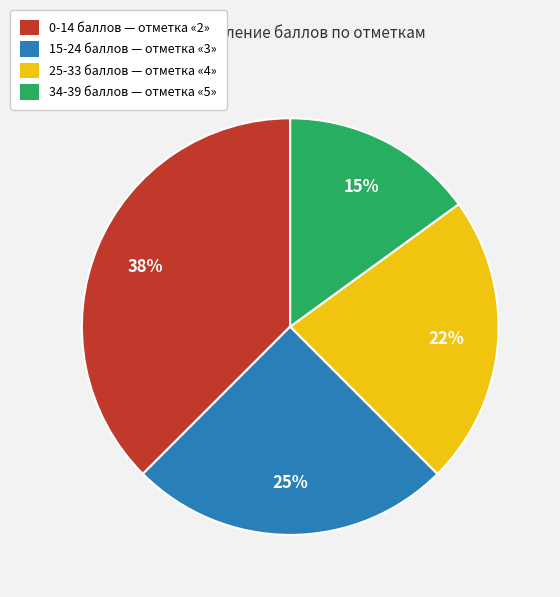

To the nearest percent, what is the average slice percentage?

25%